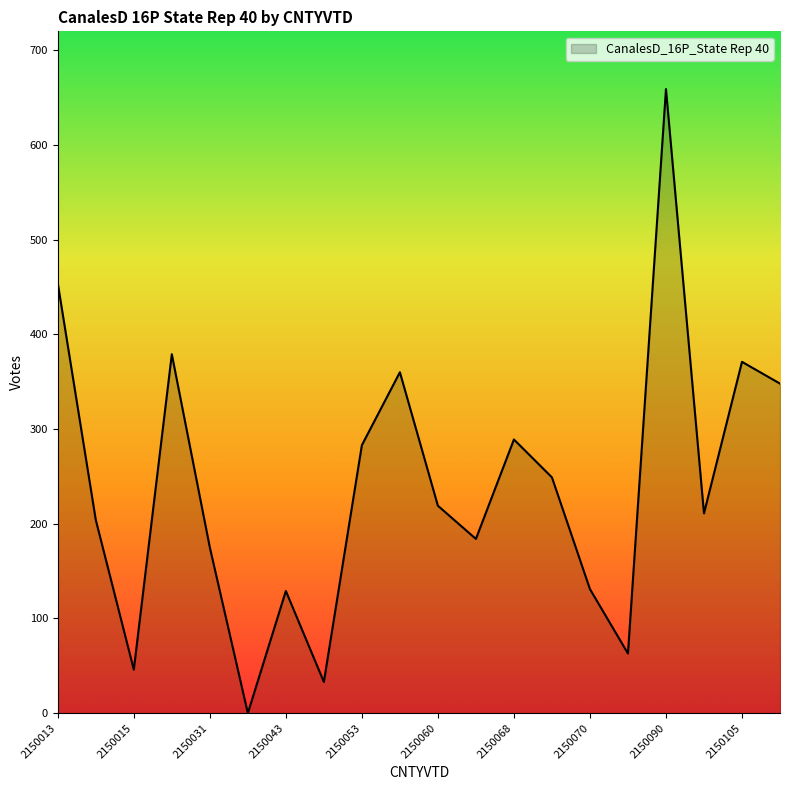

What is the difference between the maximum and minimum values?

659